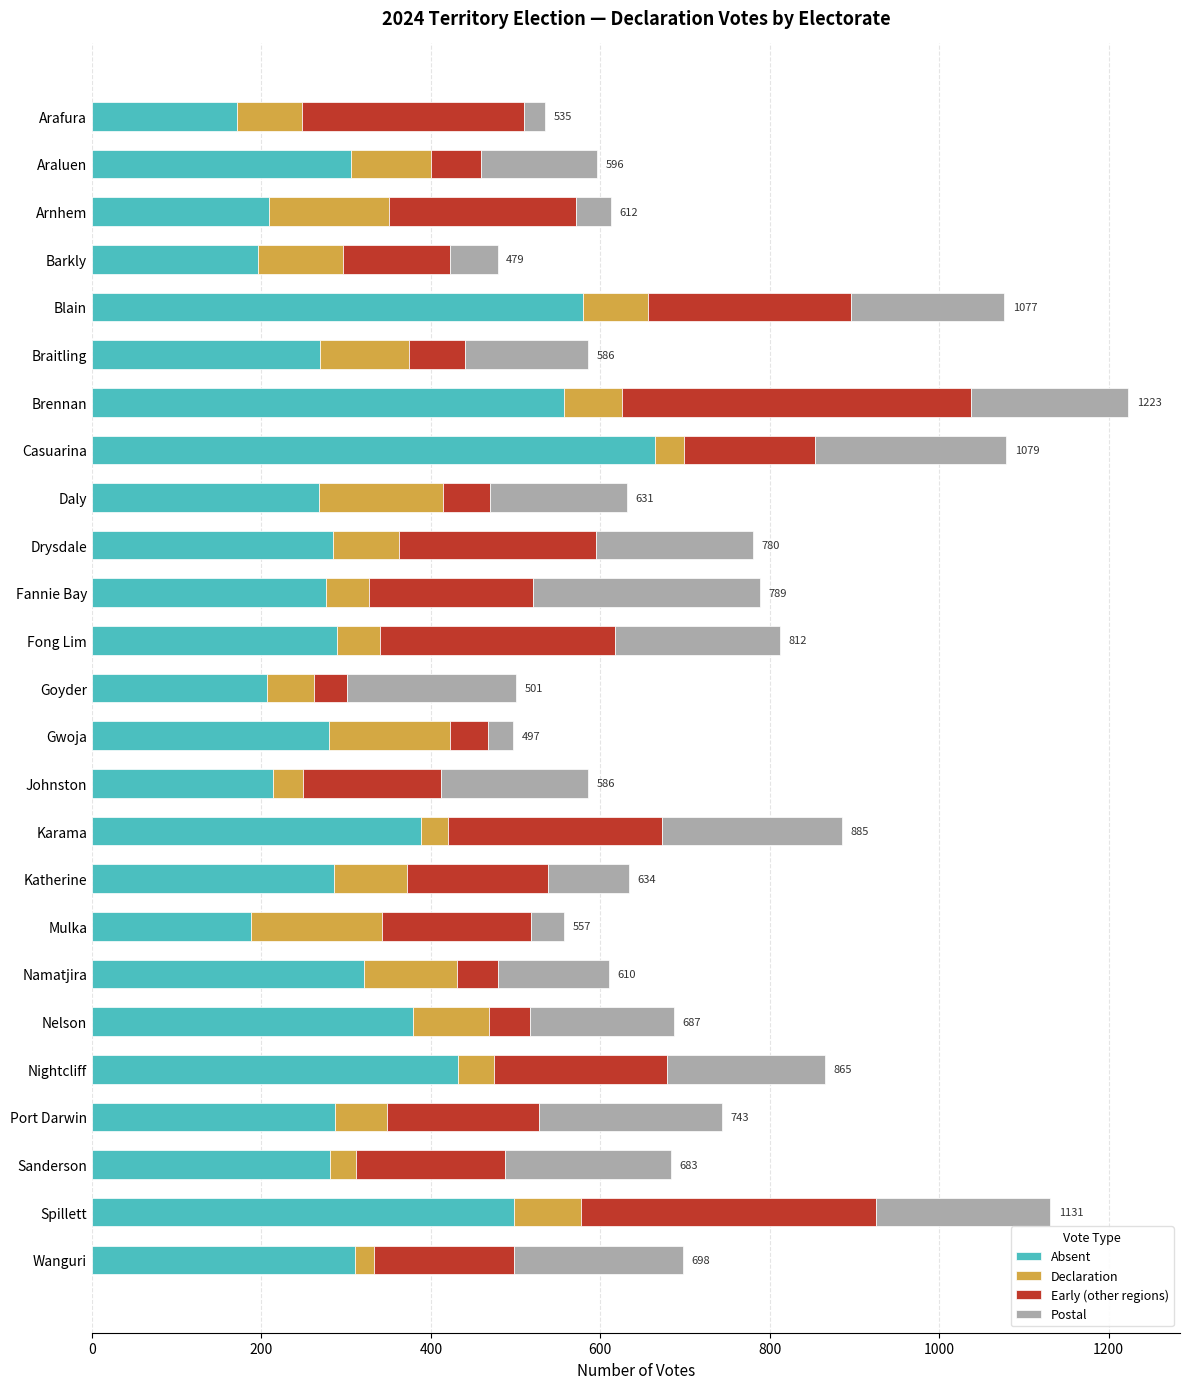

The value of Absent at Nightcliff is 131. True or false?

False